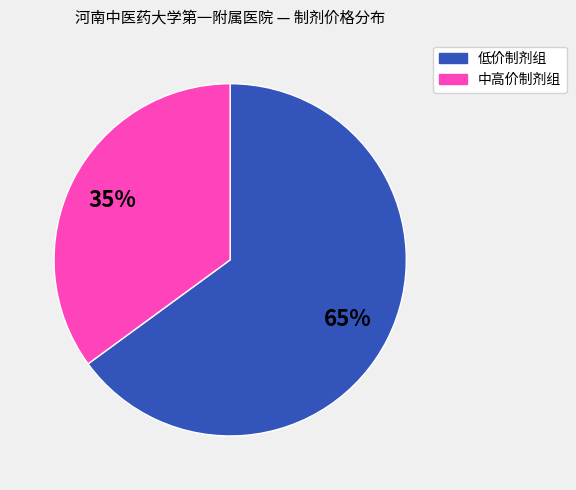

Does any single category account for the majority?

Yes